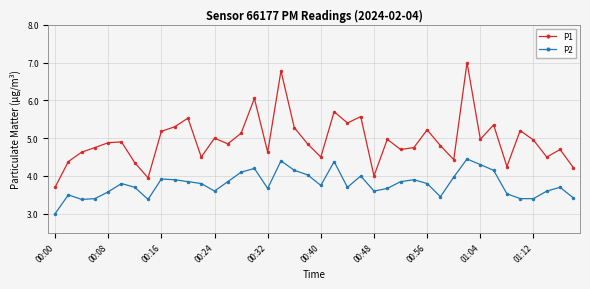

What is the maximum value for P2?

4.5